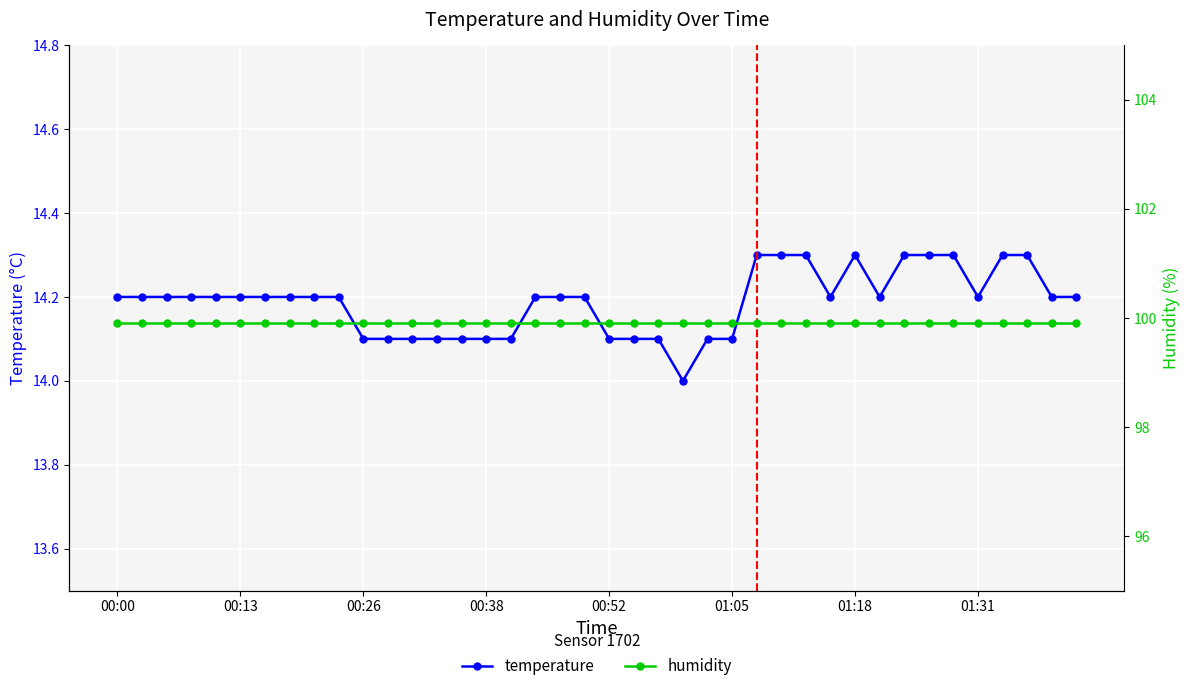

True or false: humidity has more than 2 points higher than both neighbors.

False